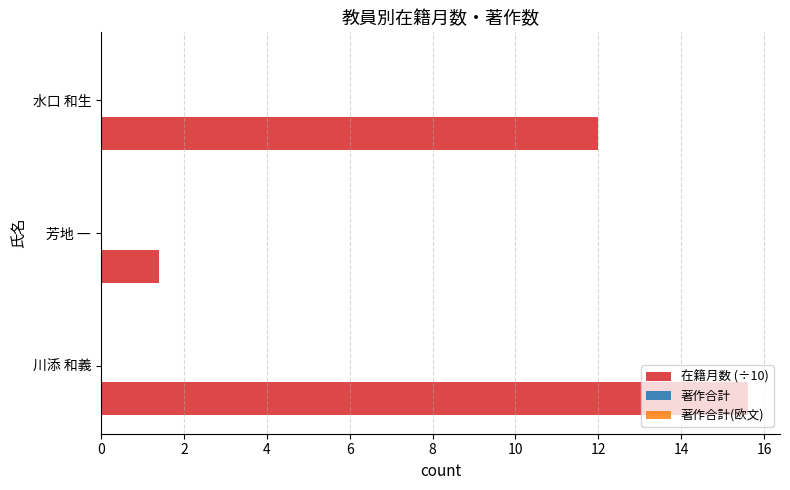

The value at 川添 和義 is 21.1. True or false?

False